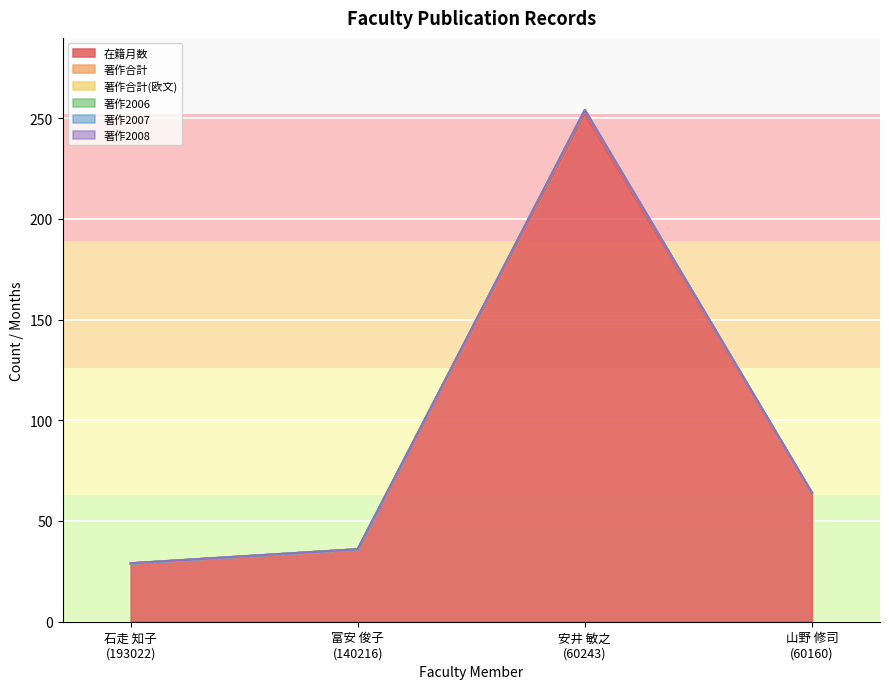

The value of 著作2008 at 山野 修司
(60160) is 0. True or false?

True